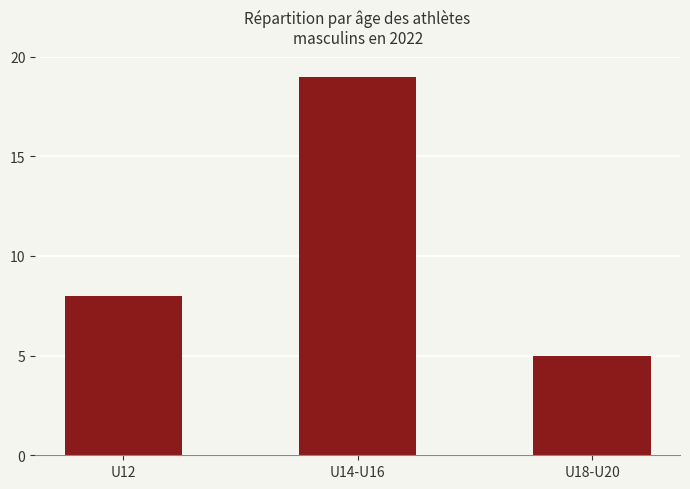

What is the difference between the maximum and minimum values?

14